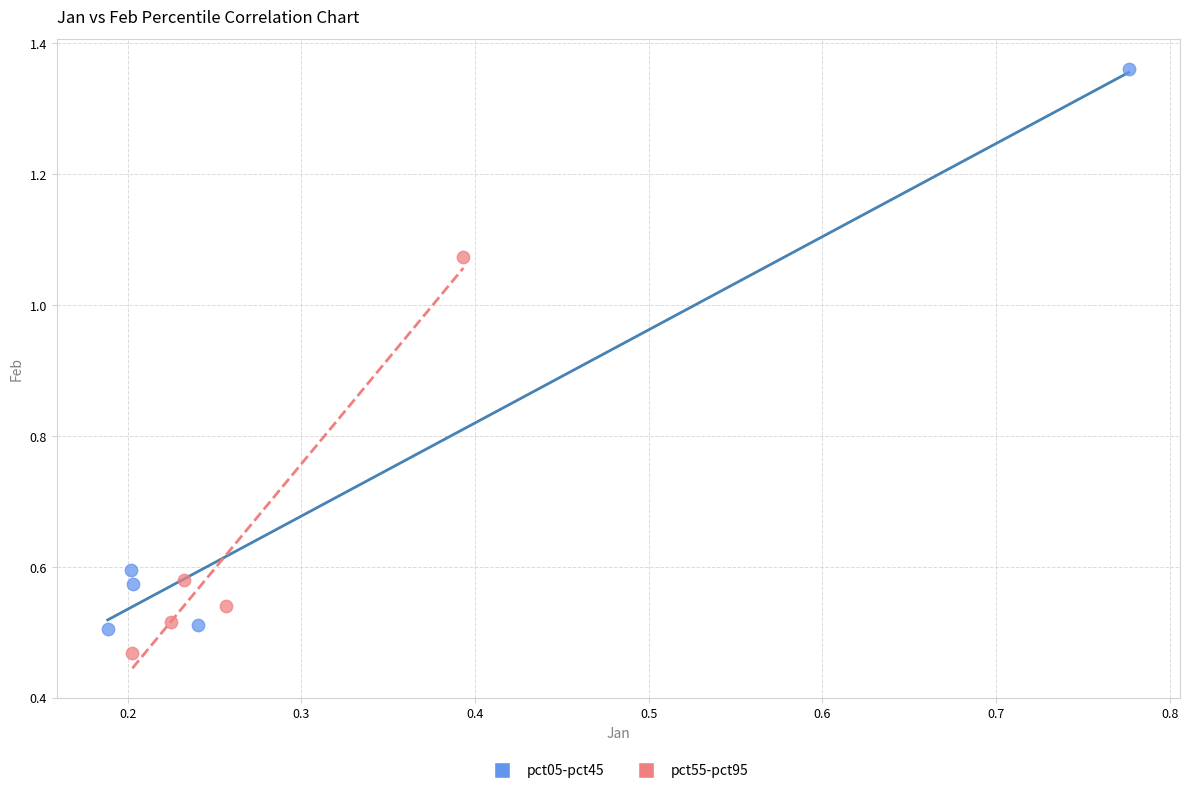

Which series contains the highest Y value?

pct05-pct45